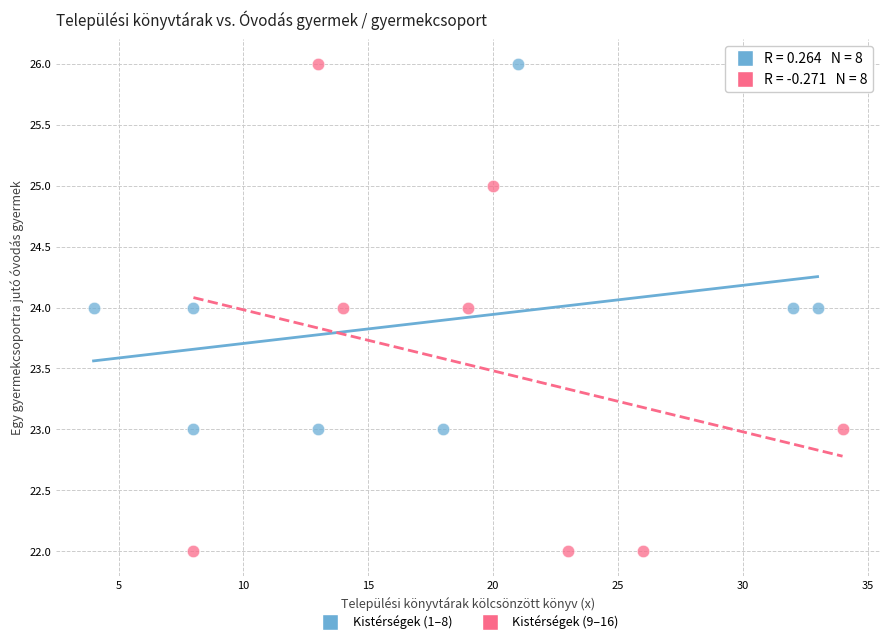

Which series has the widest spread of Y values?

Kistérségek (9–16)